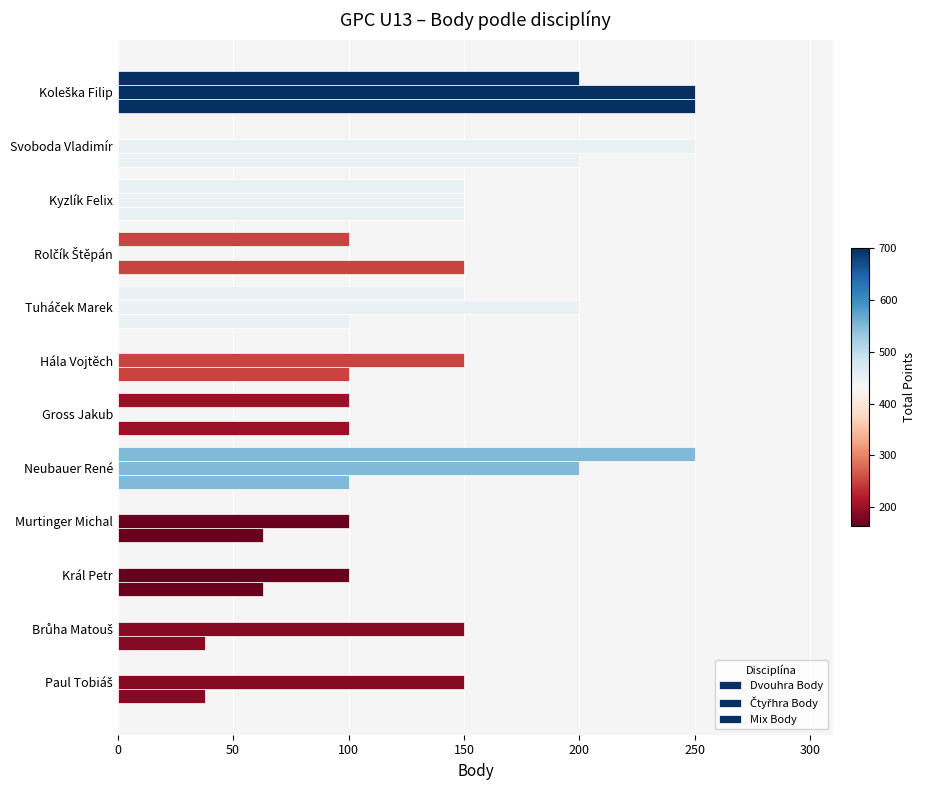

What is the average value of the Mix Body series?

79